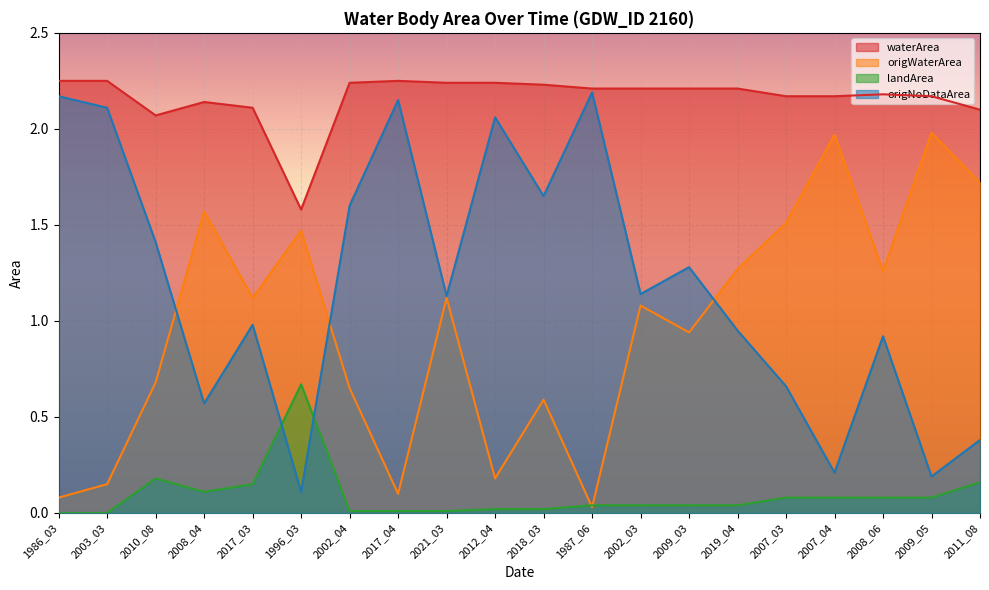

Count the waterArea values in the range 2 to 3.

19